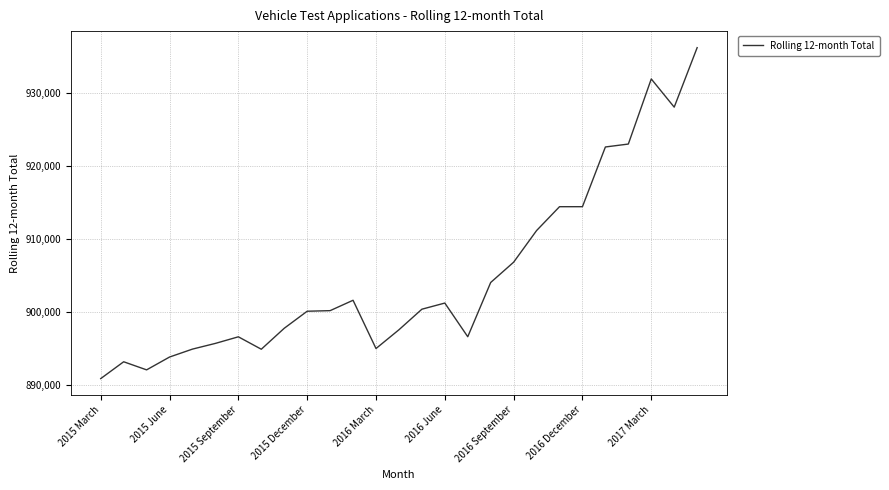

What is the difference between the maximum and minimum values?

45301